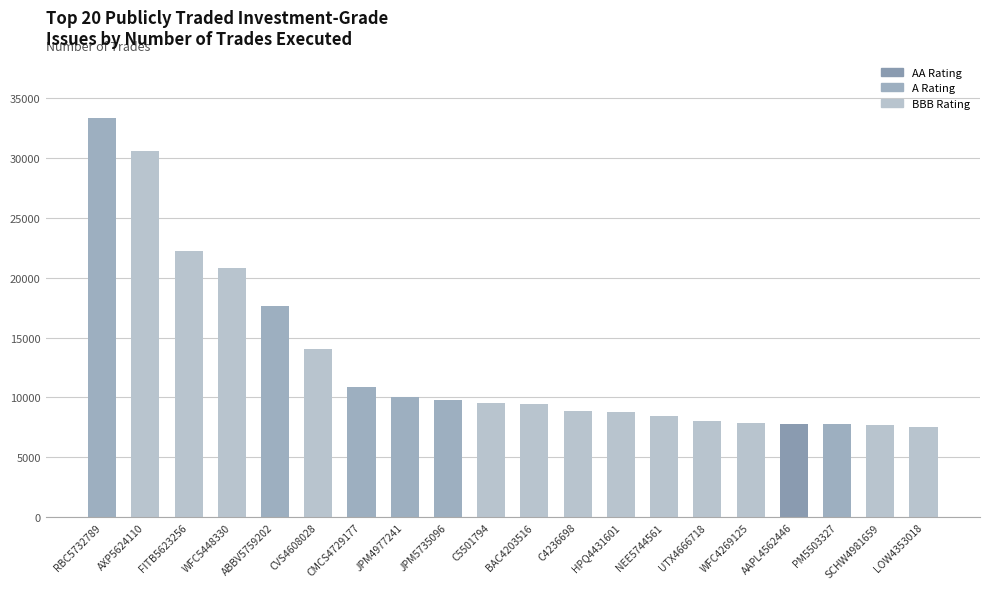

Where does the data first go above 9572?

RBC5732789